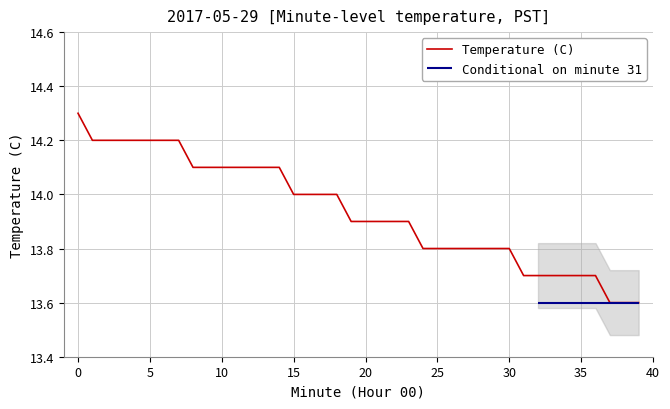

What is the change in value from 16 to 27?

-0.2